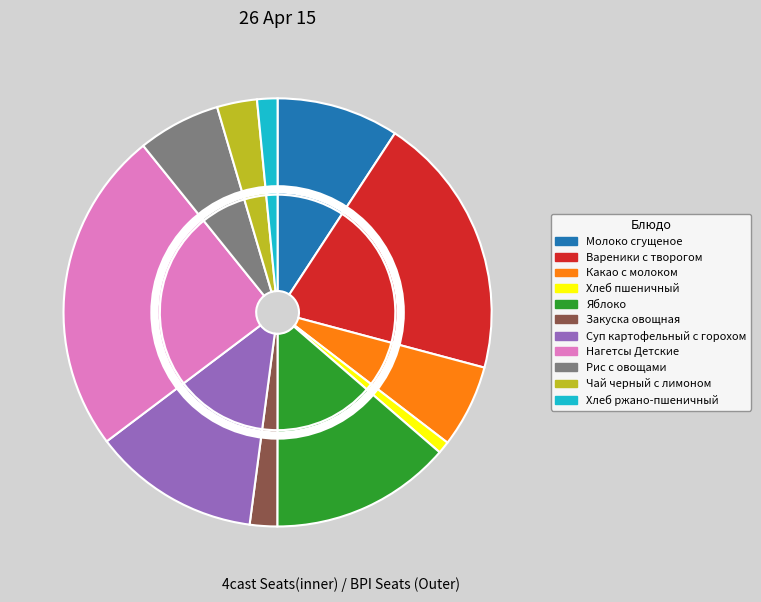

Rank the categories by value from lowest to highest.

Хлеб пшеничный, Хлеб ржано-пшеничный, Закуска овощная, Чай черный с лимоном, Рис с овощами, Какао с молоком, Молоко сгущеное, Суп картофельный с горохом, Яблоко, Вареники с творогом, Нагетсы Детские